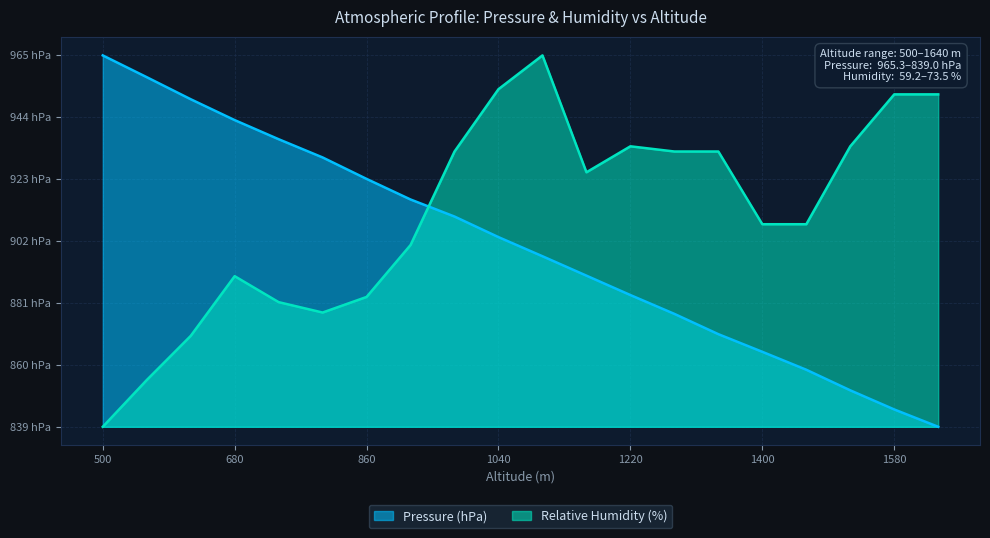

Which category has the lowest value in the Pressure (hPa) series?

1640